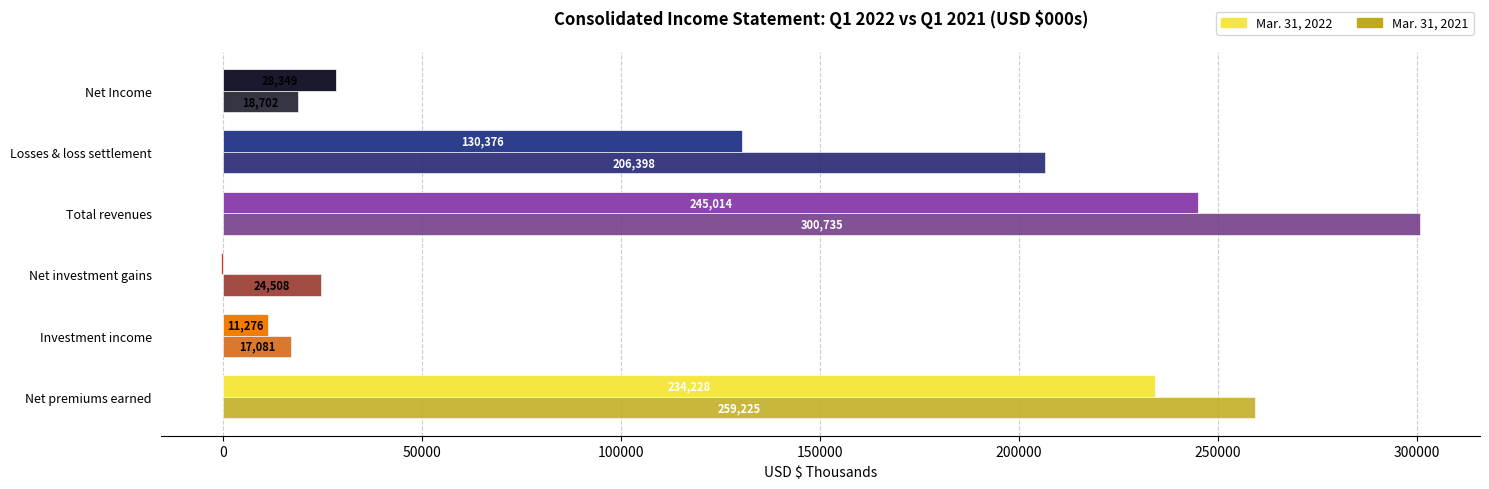

What is the sum of the Mar. 31, 2022 values at Net premiums earned and Investment income?

245504